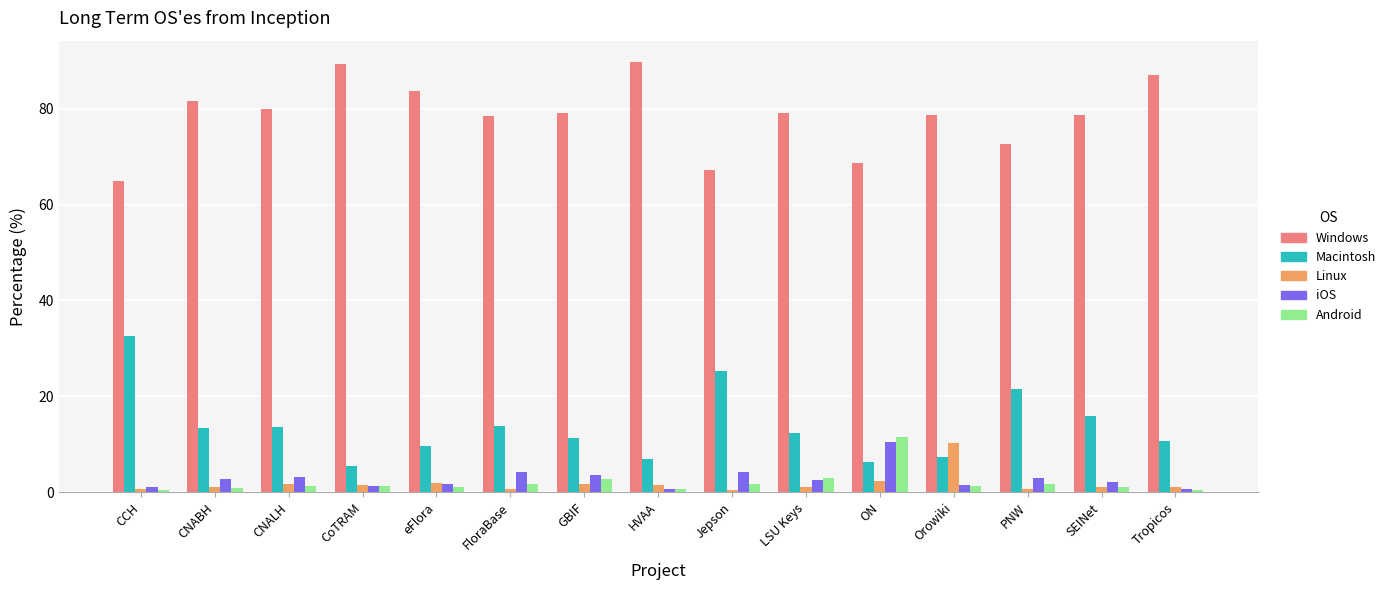

What is the value of the Macintosh bar at the 10th from the left?

12.4